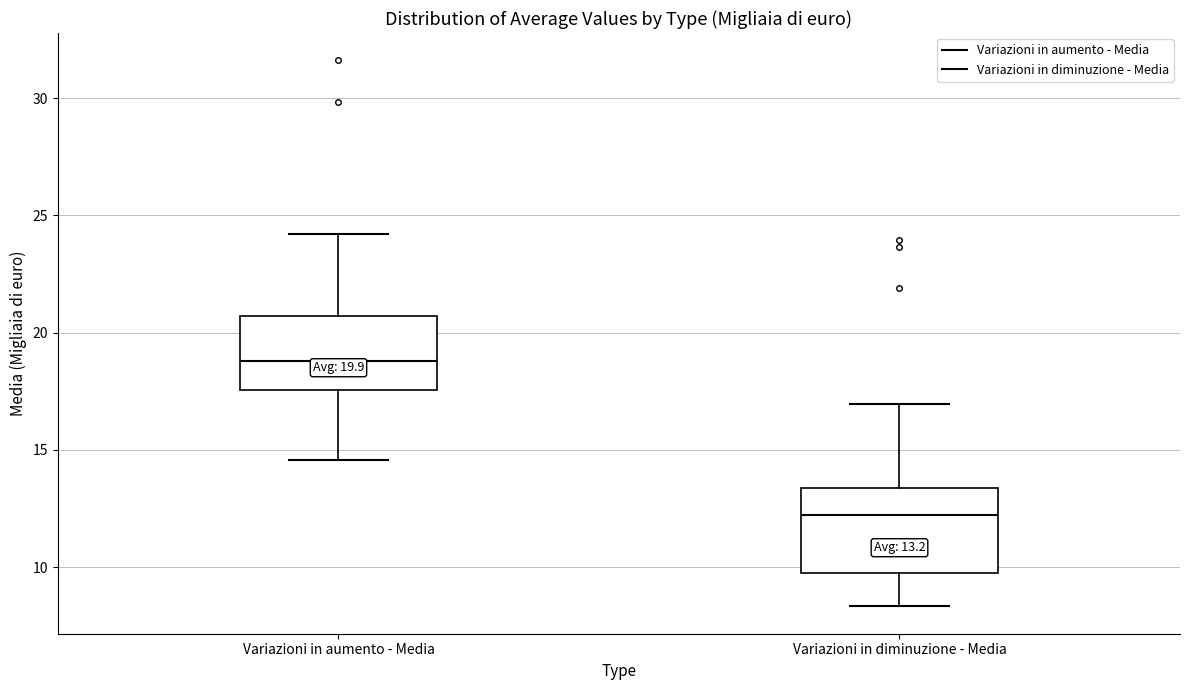

Which box has the lowest median line?

Variazioni in diminuzione - Media